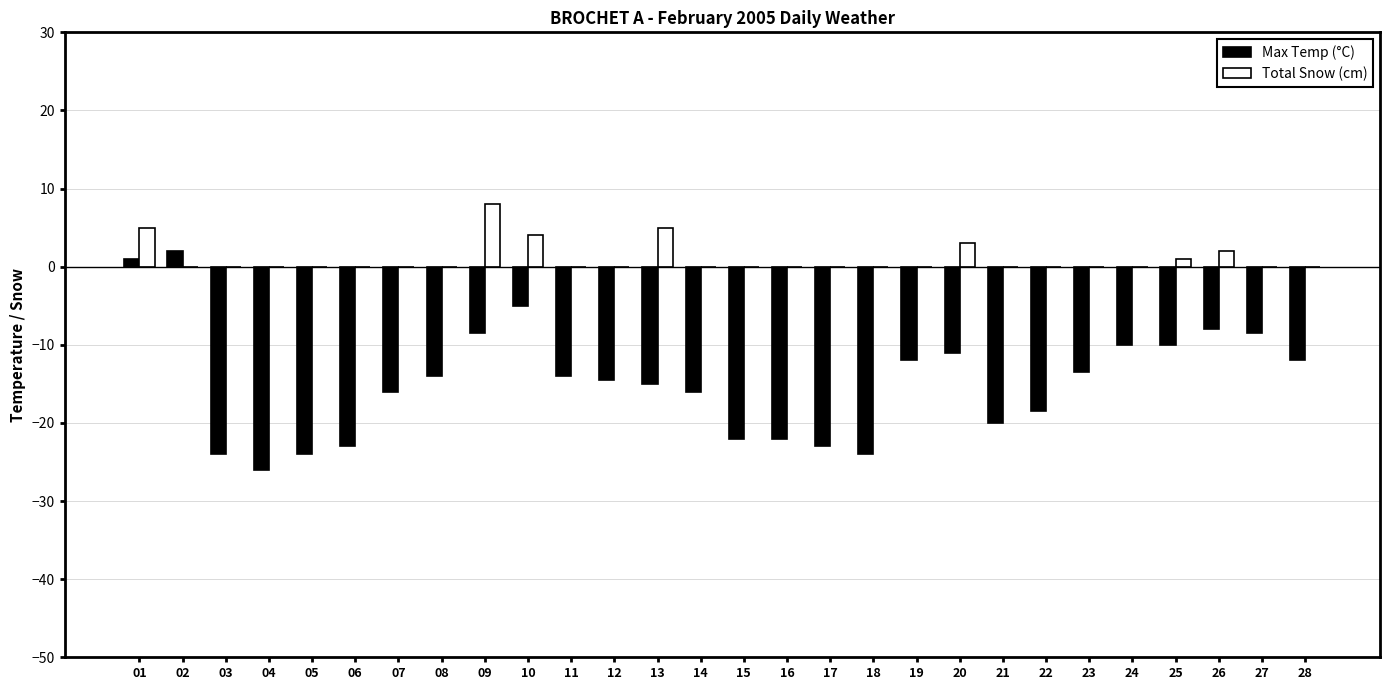

Which series changed the most between 02 and 28?

Max Temp (°C)